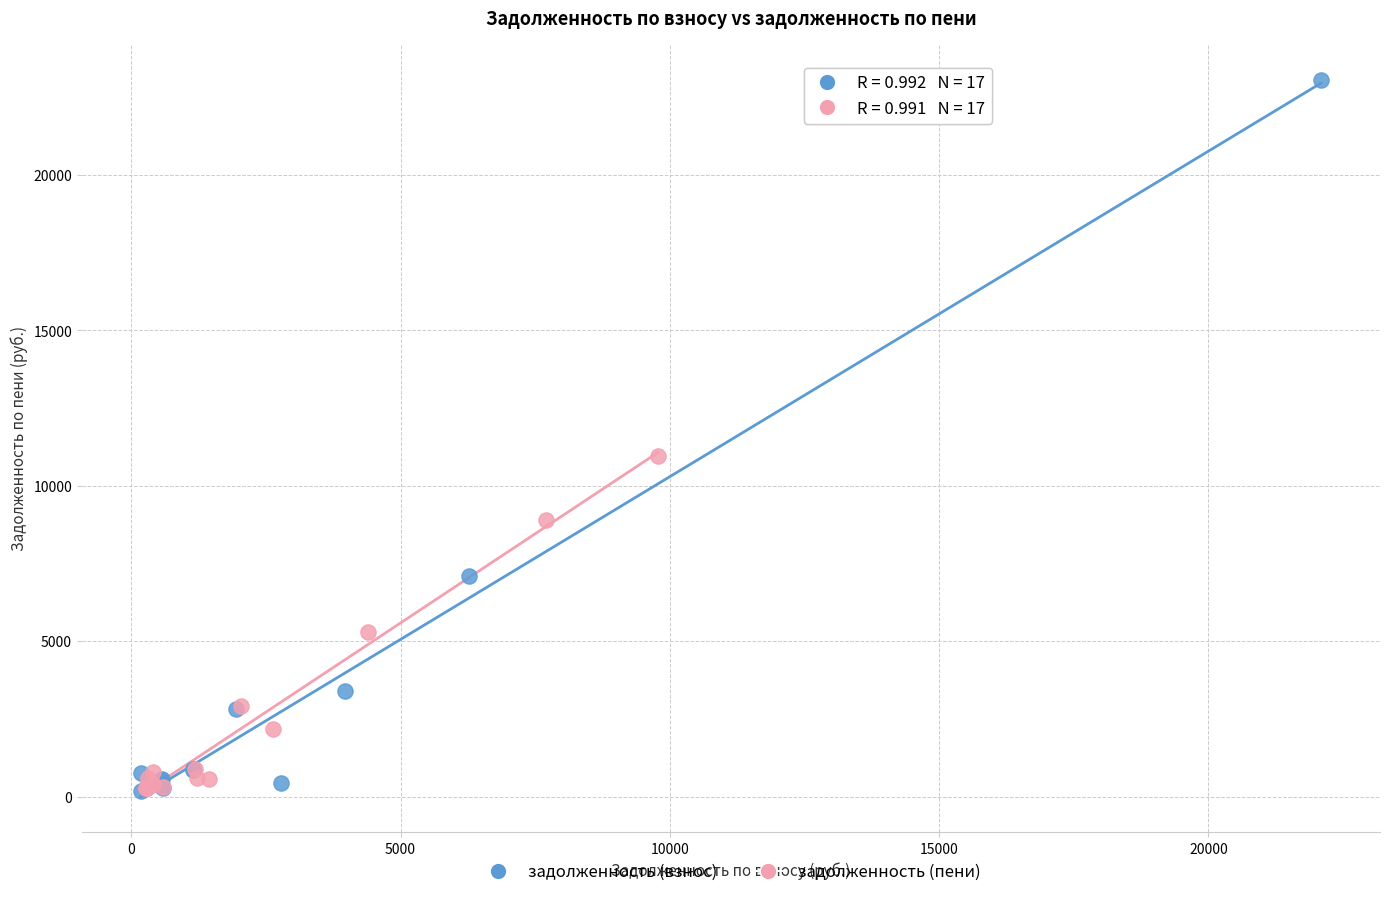

Which series contains the highest Y value?

задолженность (взнос)